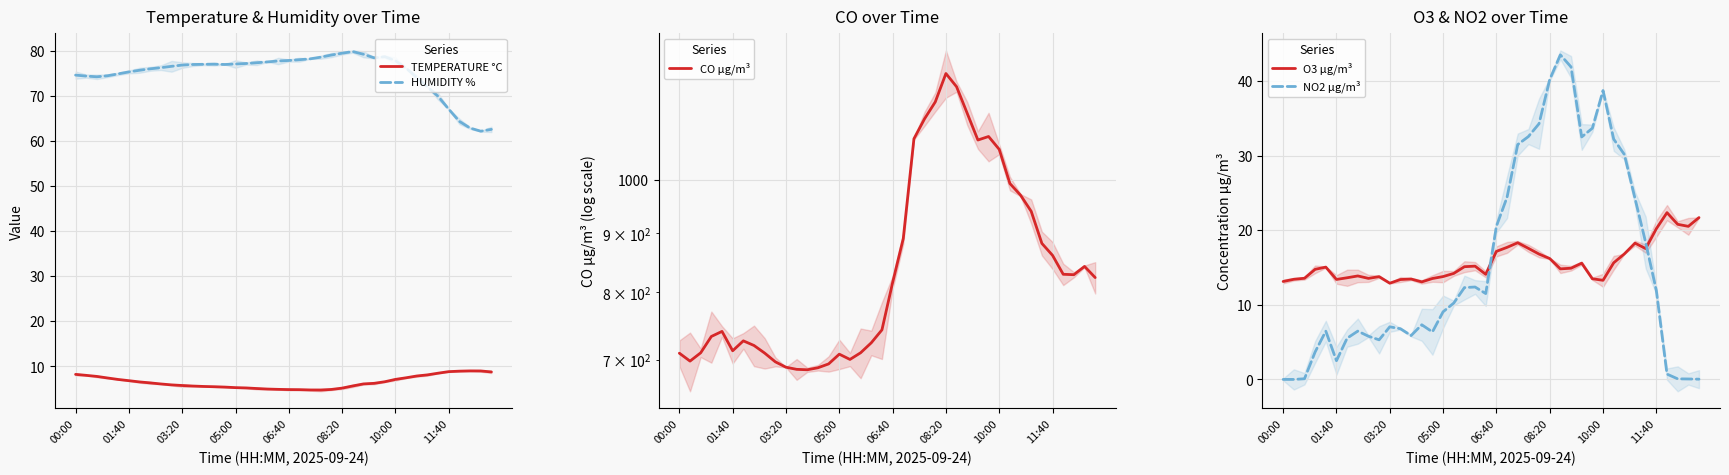

What is the difference between the HUMIDITY % values at 01:40 and 29?

4.3